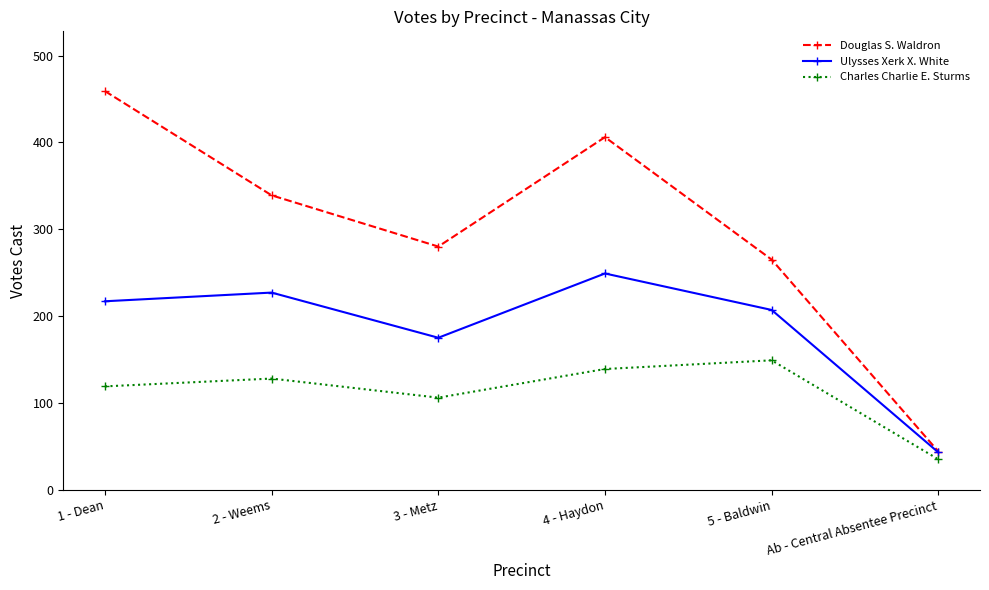

The value of Douglas S. Waldron at 3 - Metz is 280. True or false?

True